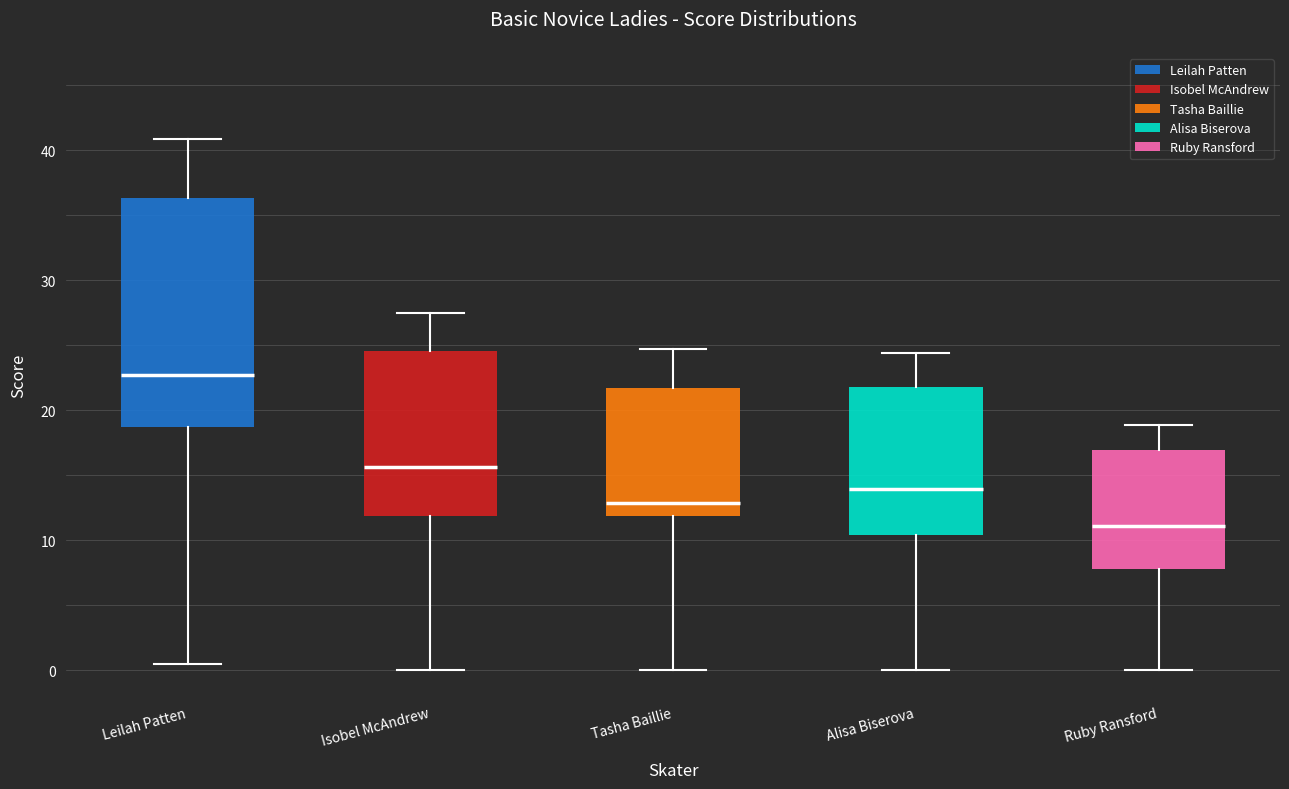

Which box has the lowest median line?

Ruby Ransford